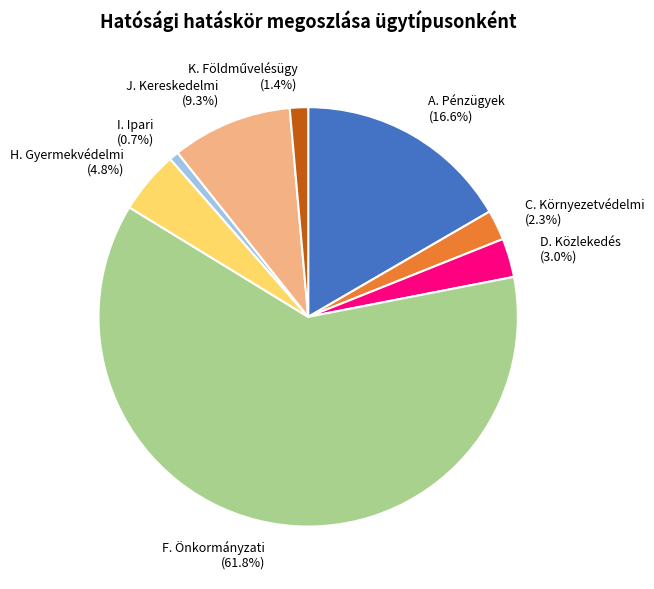

How much of the chart is everything except I. Ipari?

99.3%